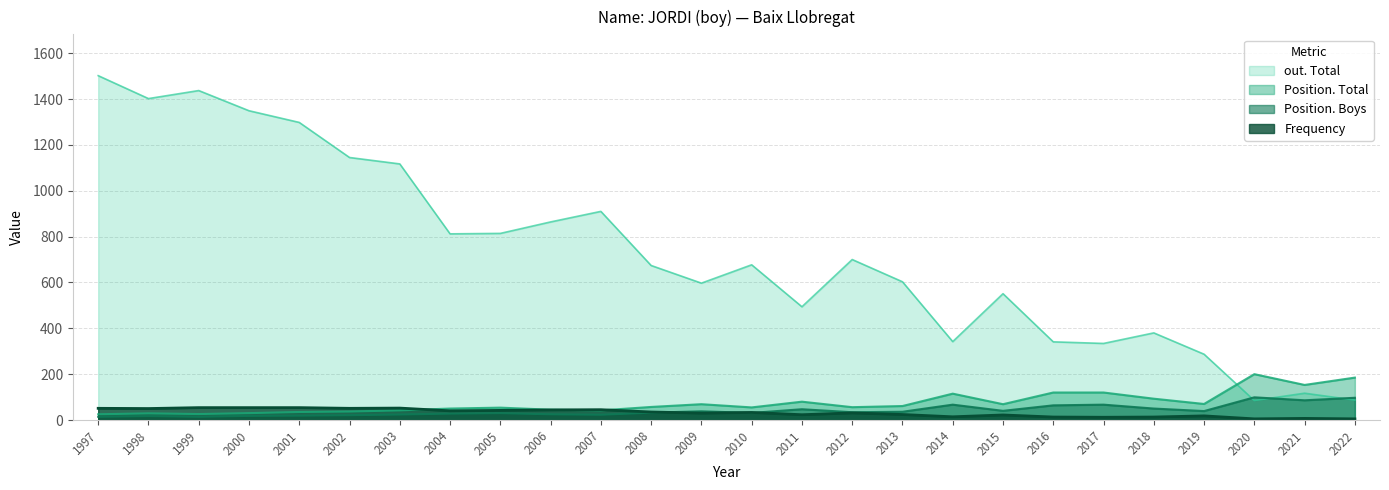

At 2015, list the series in order from smallest to largest.

Frequency, Position. Boys, Position. Total, out. Total